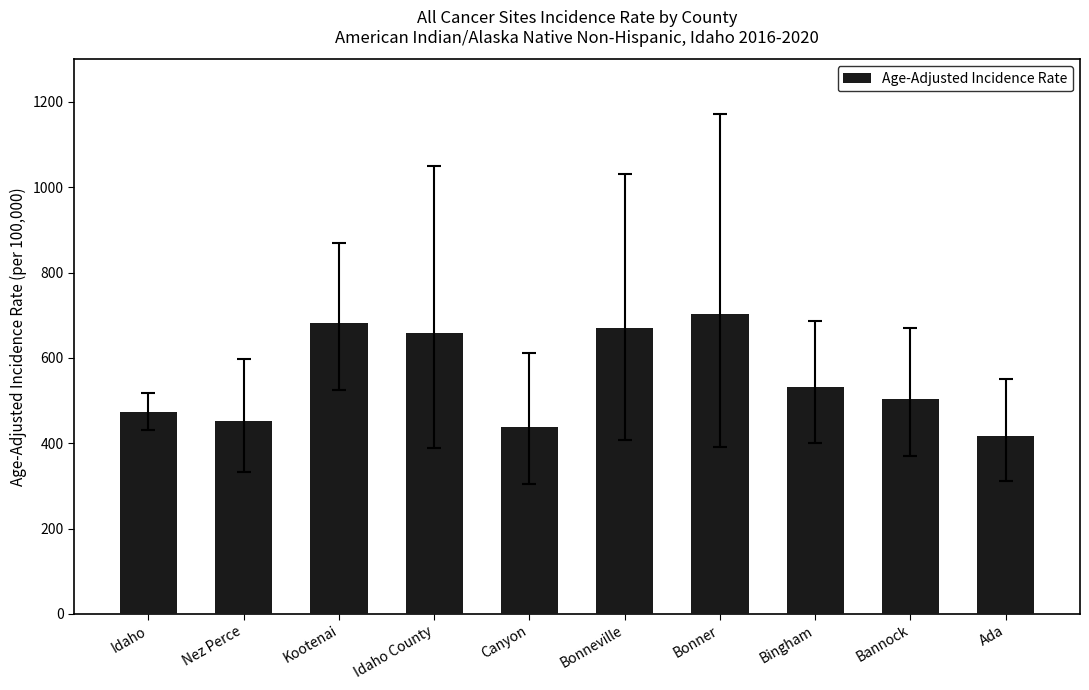

What position from the left is Kootenai?

3